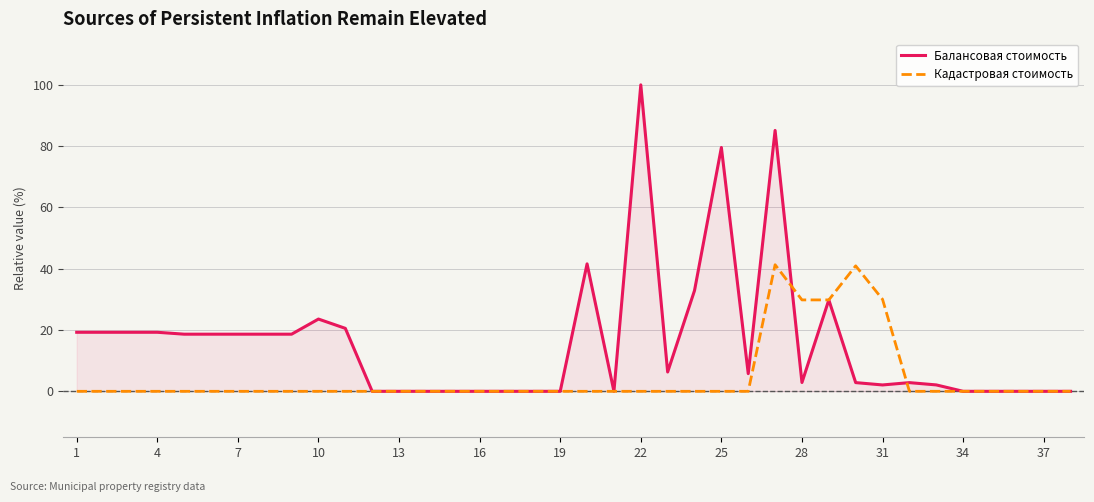

Rank the series by their average value, from lowest to highest.

Кадастровая стоимость, Балансовая стоимость